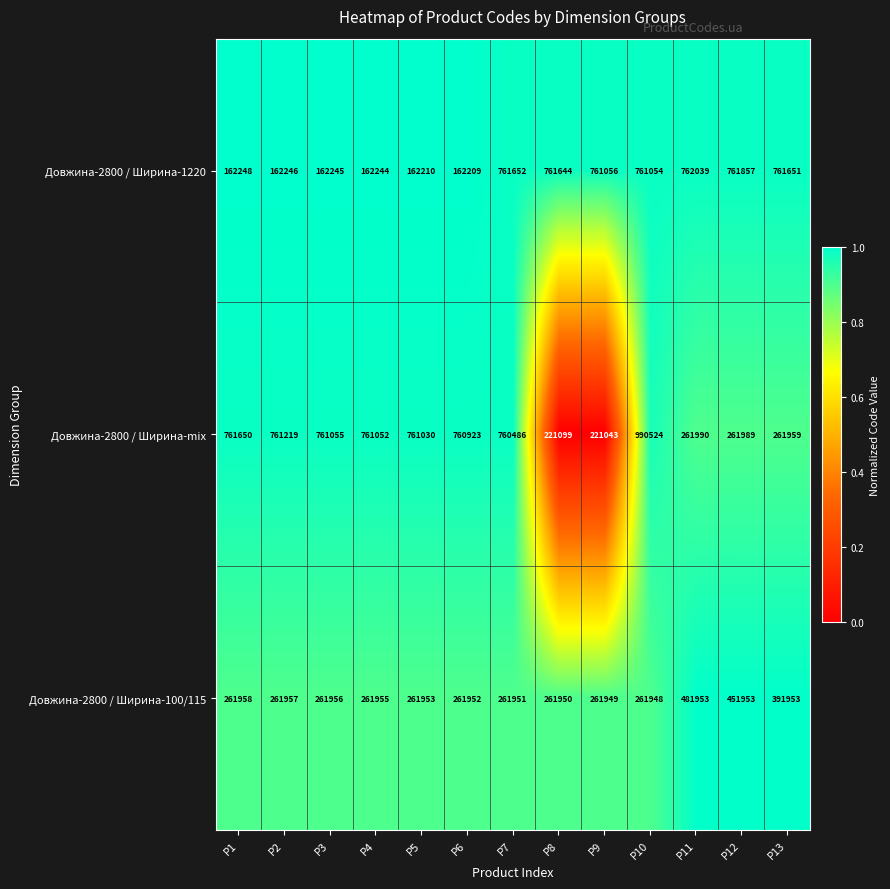

What is the spread (max minus min) of values at P2?

598973